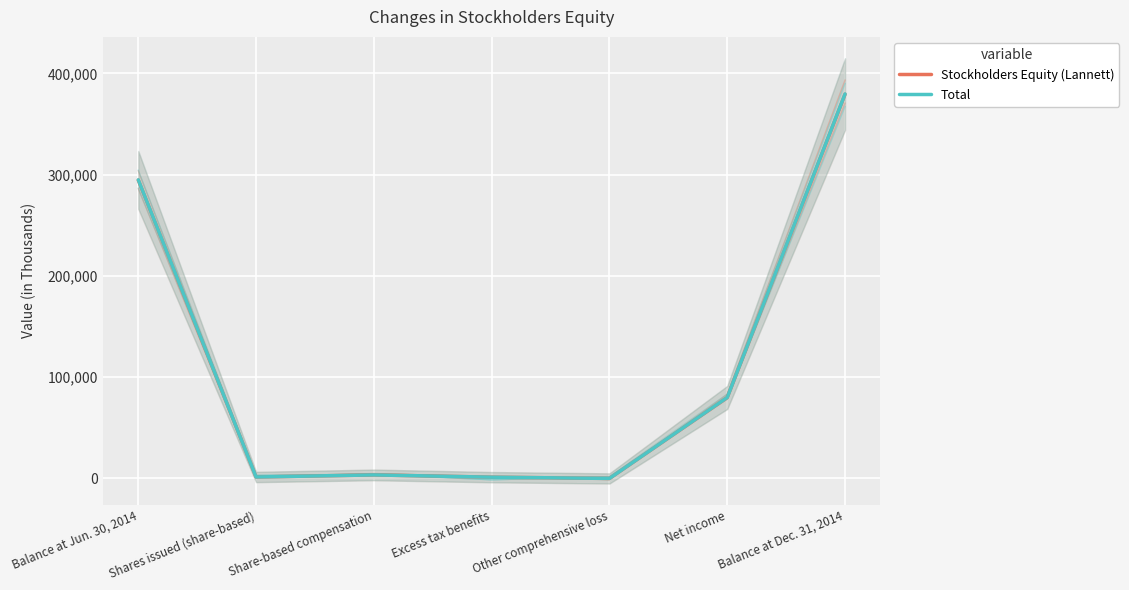

Rank the series by their maximum value, from lowest to highest.

Stockholders Equity (Lannett), Total